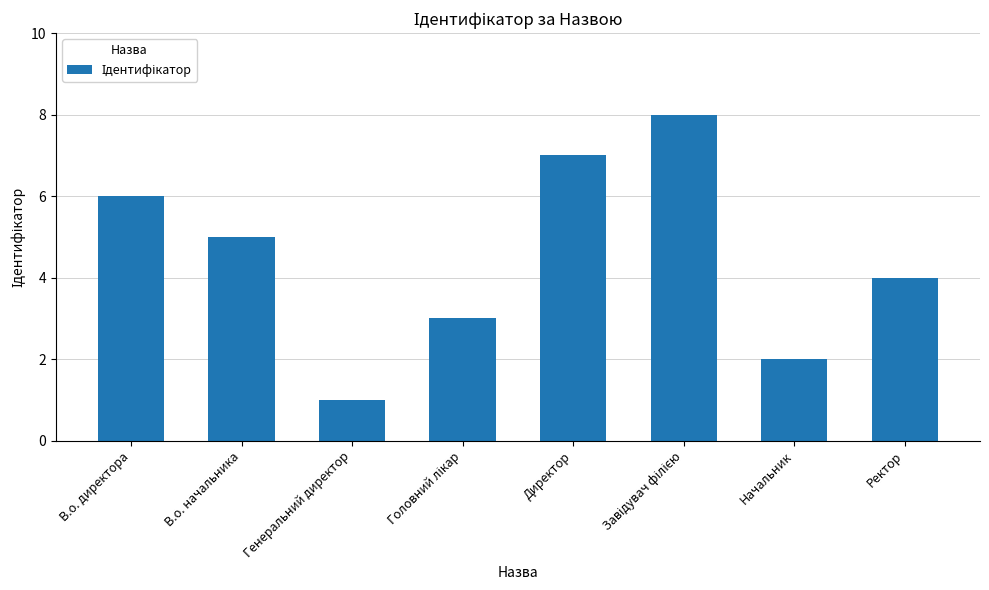

Which has a higher value, Начальник or Генеральний директор?

Начальник